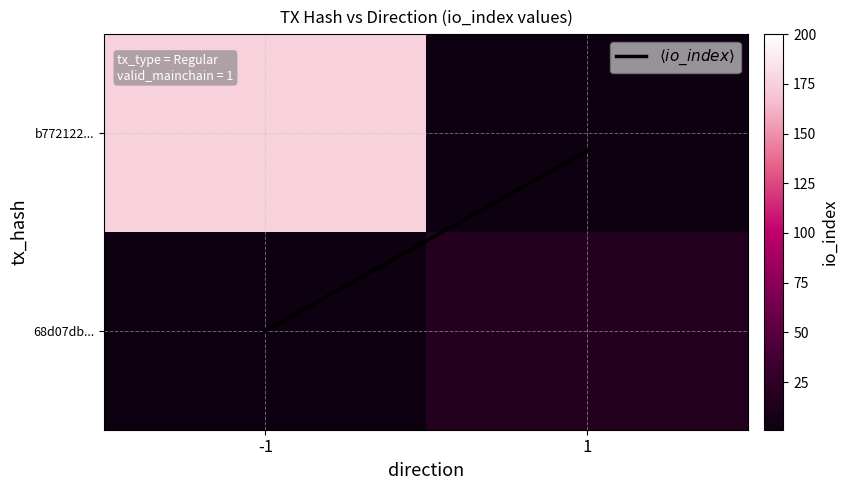

What is the minimum value shown in the chart?

0.1